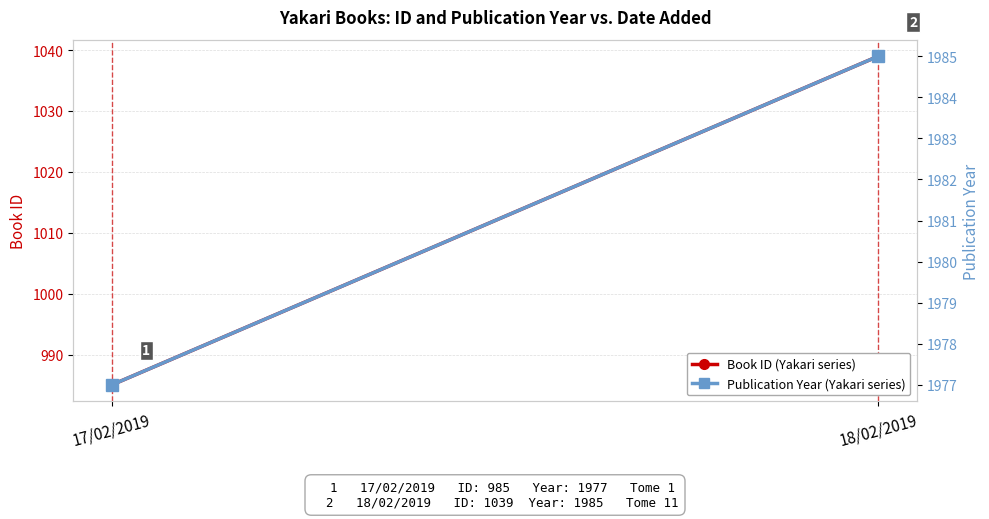

What are all the series names shown in the legend?

Book ID, Publication Year